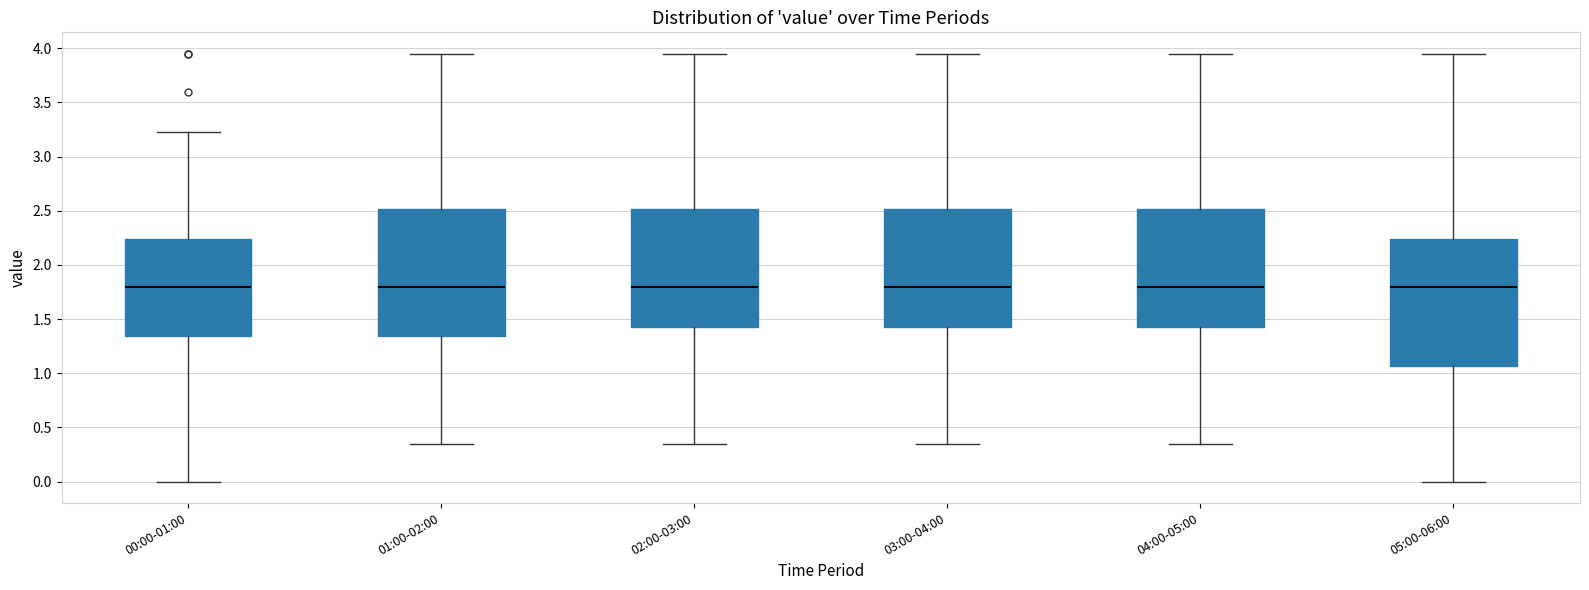

Where does the lower whisker of the box for 00:00-01:00 end on the y-axis? The values are not printed on the chart, so give them approximately, as read against the axis.

0.00